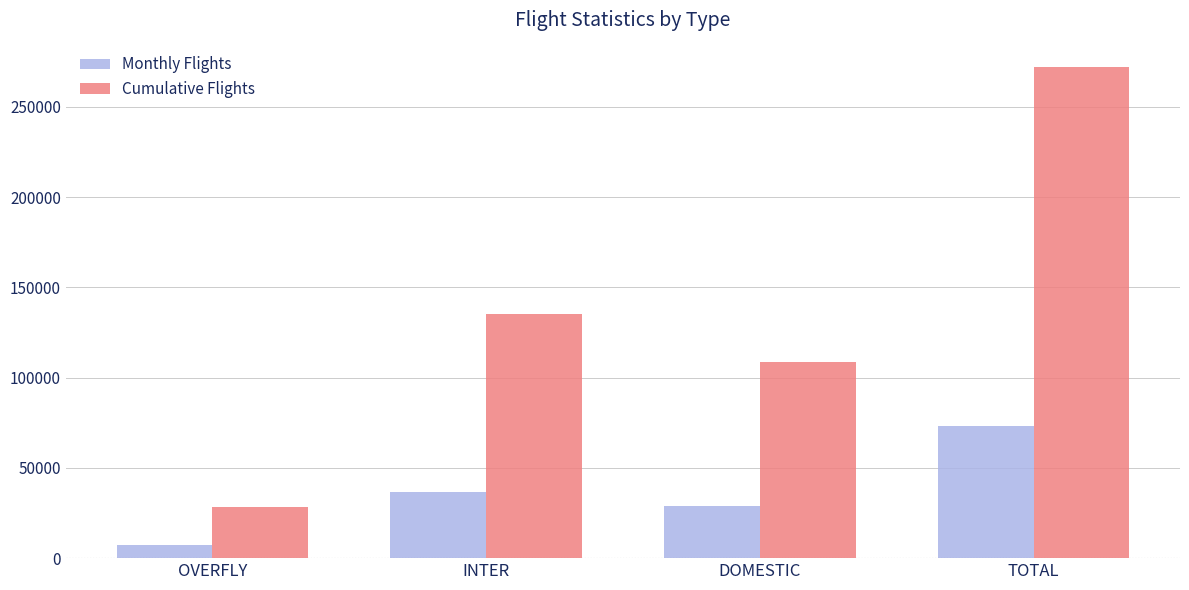

List the series in order of their peak value, highest first.

Cumulative Flights, Monthly Flights